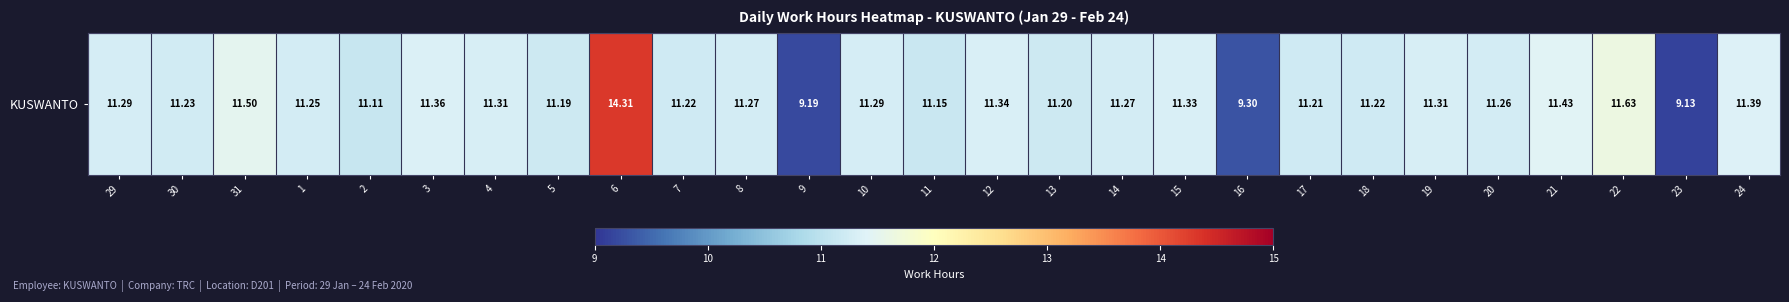

What is the maximum value shown in the chart?

14.3